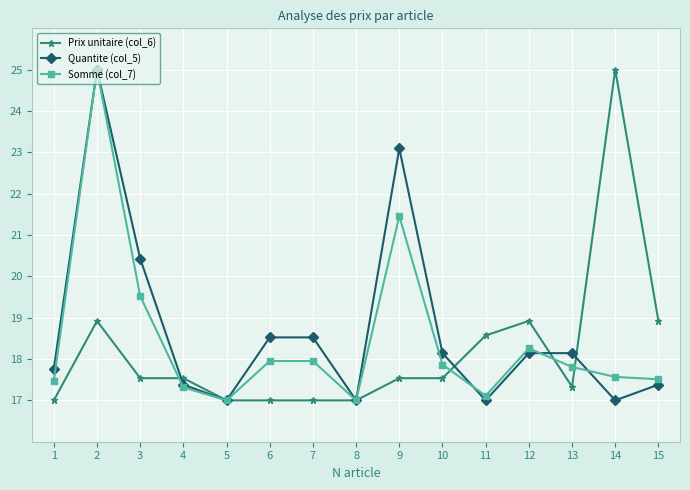

What is the average value of the Quantite (col_5) series?

18.7